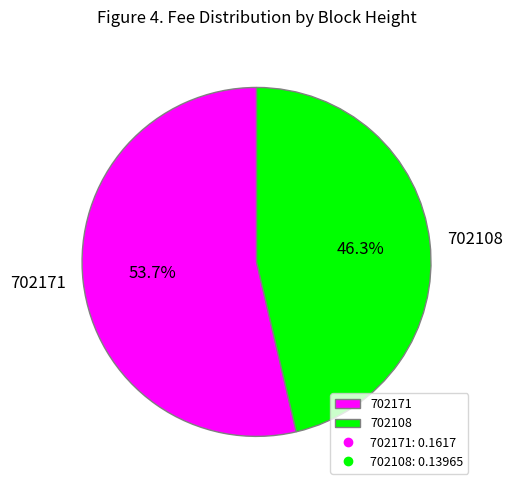

Which has a higher value, 702108 or 702171?

702171